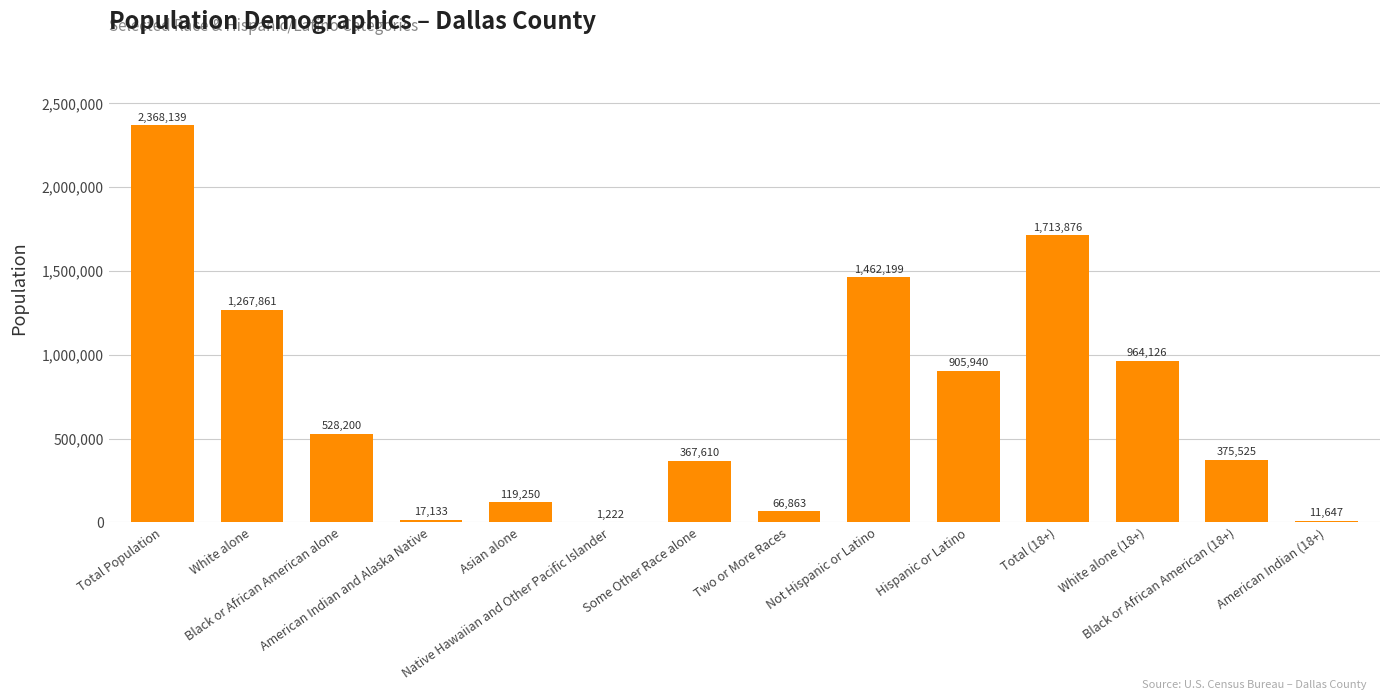

What is the average value?

726399